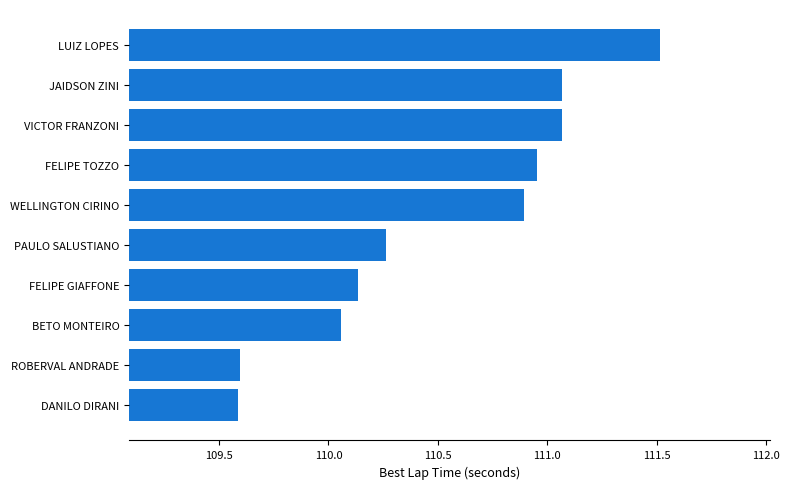

What is the difference between the maximum and minimum values?

1.9